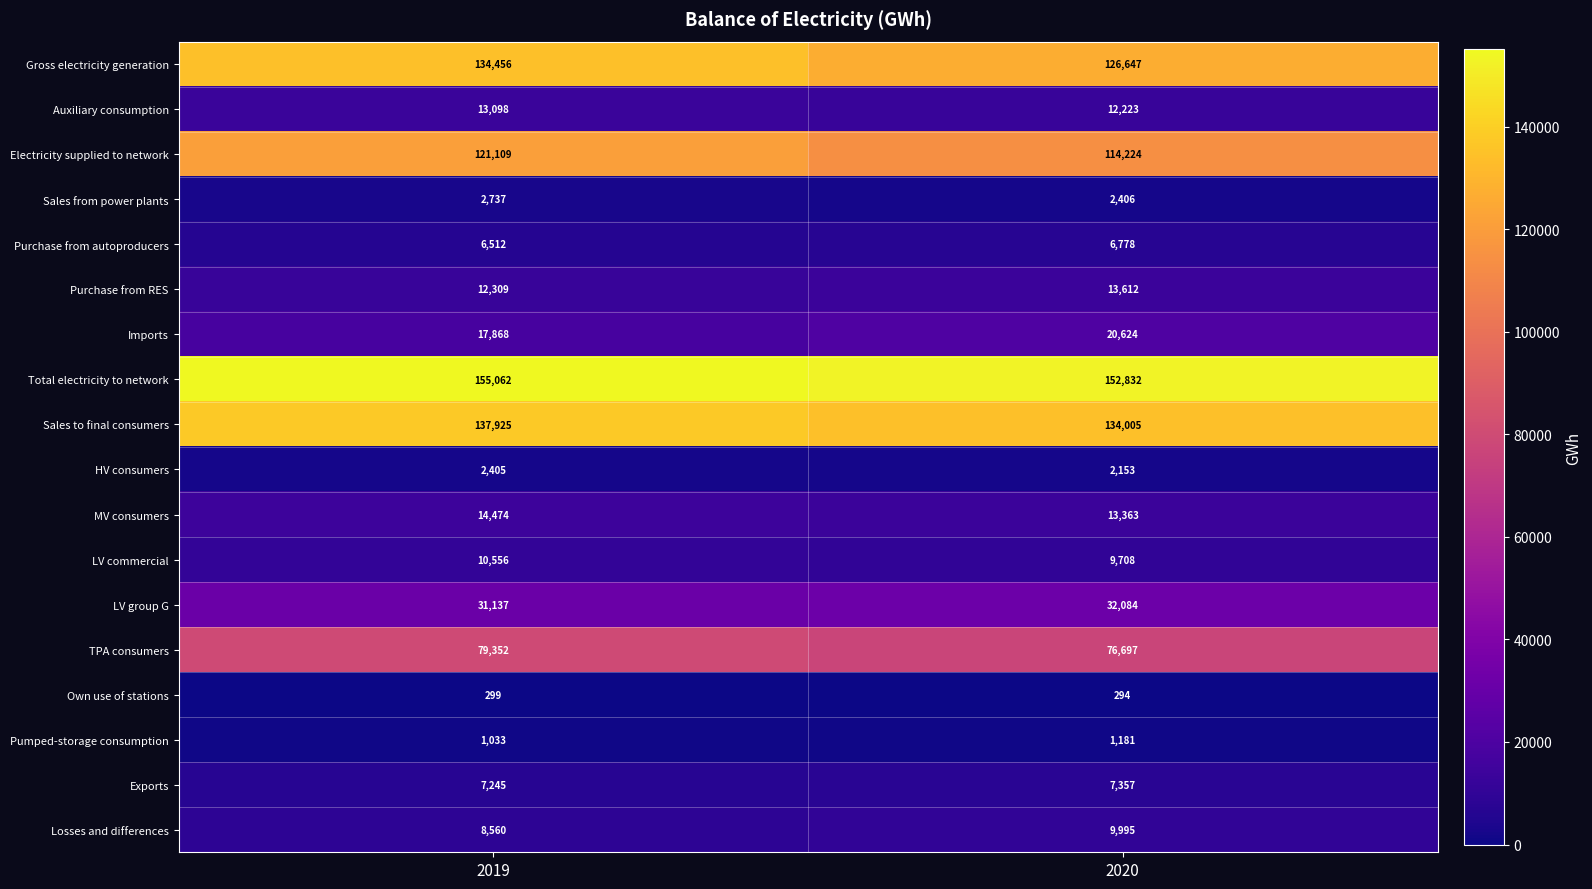

Which series has the largest range (max minus min)?

Gross electricity generation